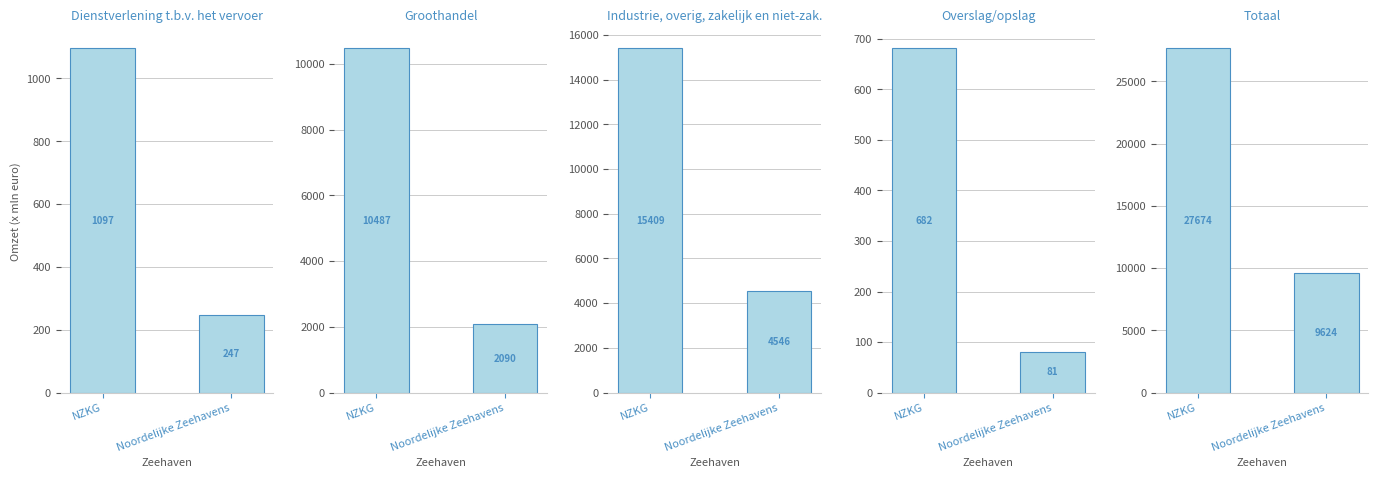

Reading left to right, extract all data points from this chart.

Dienstverlening t.b.v. het vervoer: NZKG=1097	Noordelijke Zeehavens=247
Groothandel: NZKG=10487	Noordelijke Zeehavens=2090
Industrie, overig, zakelijk en niet-zak.: NZKG=15409	Noordelijke Zeehavens=4546
Overslag/opslag: NZKG=682	Noordelijke Zeehavens=81
Totaal: NZKG=27674	Noordelijke Zeehavens=9624